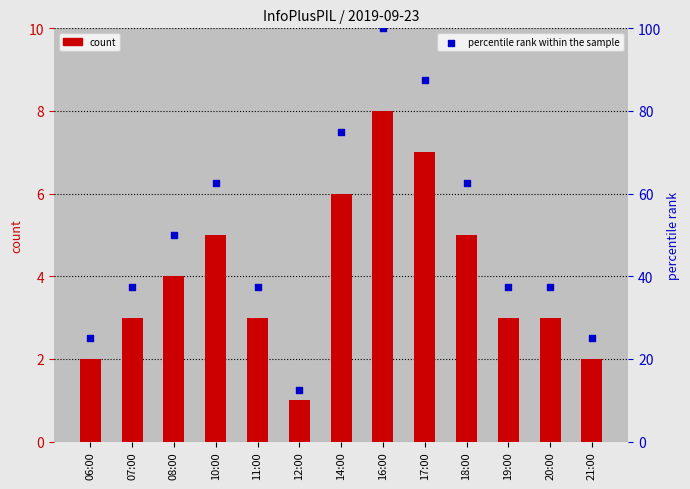

Which series contains the lowest Y value?

col_3